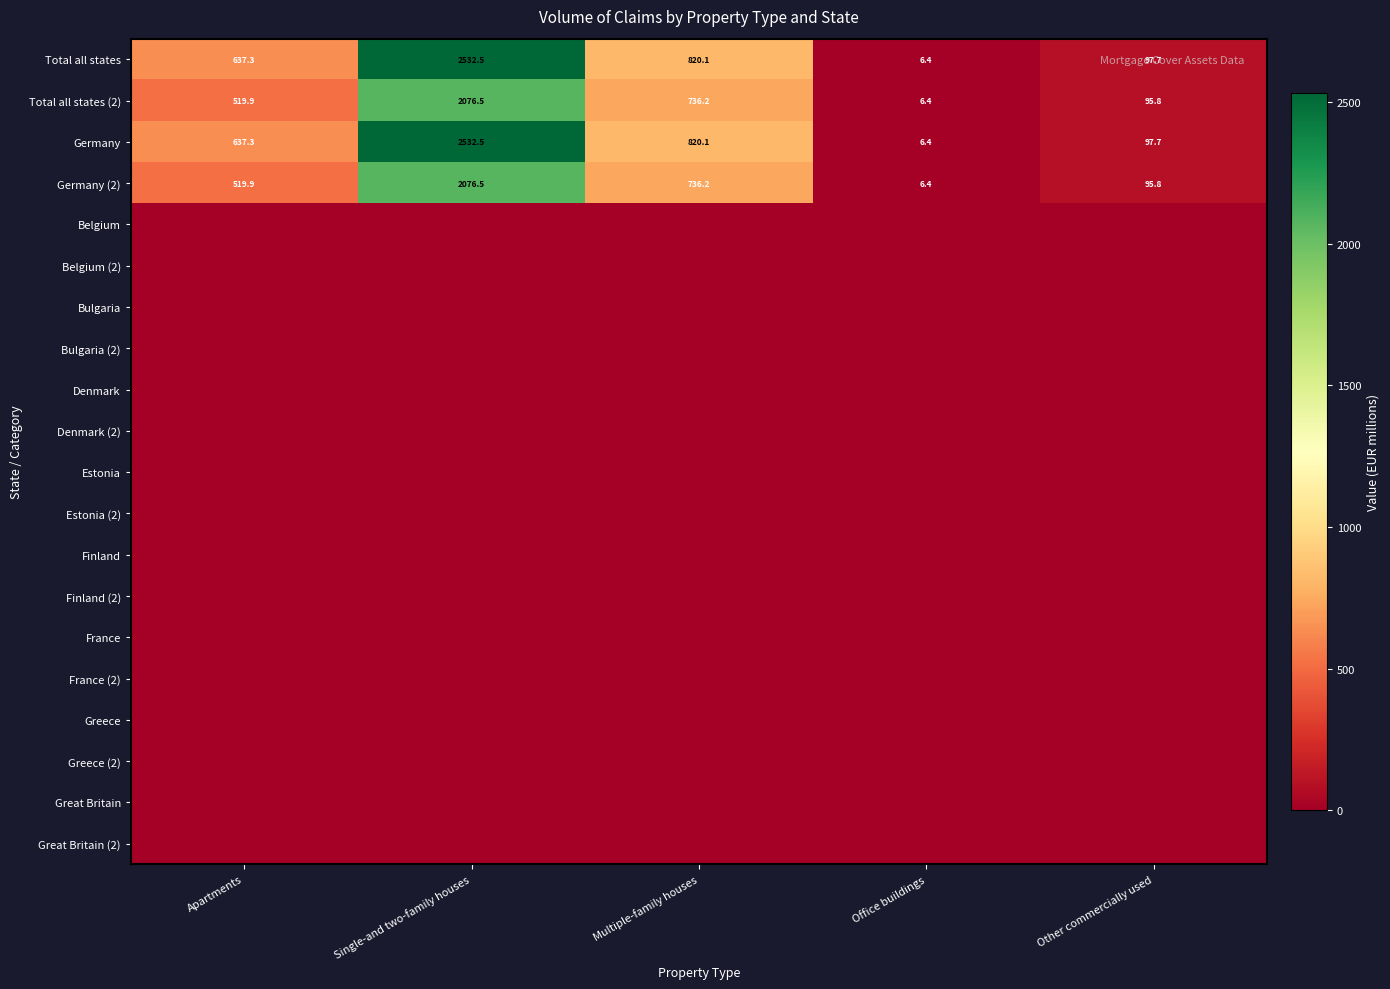

How many series are shown in this chart?

20